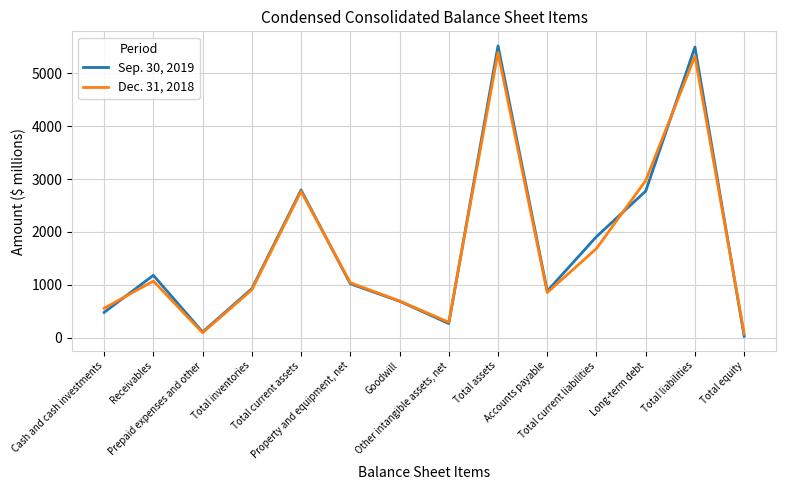

The value of Sep. 30, 2019 at Cash and cash investments is 475. True or false?

True